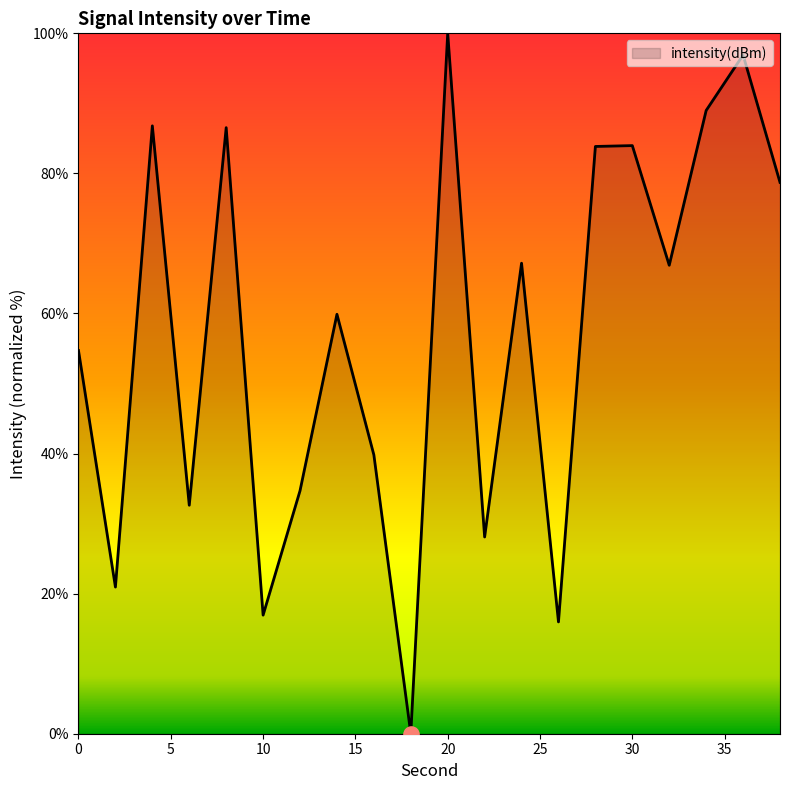

What is the maximum value shown in the chart?

100.0